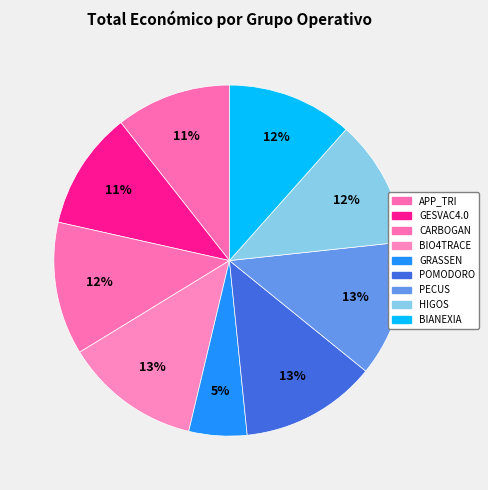

Which slice is the largest?

PECUS